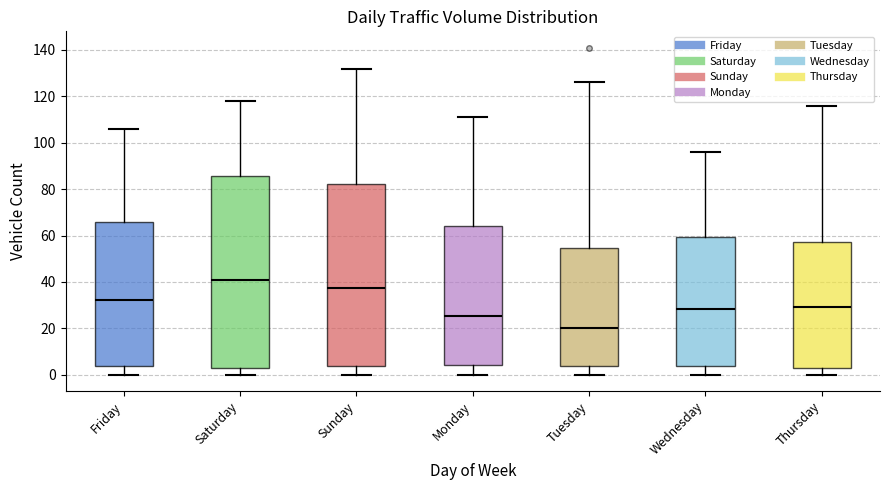

Which box is the tallest, from its lower edge to its upper edge?

Saturday